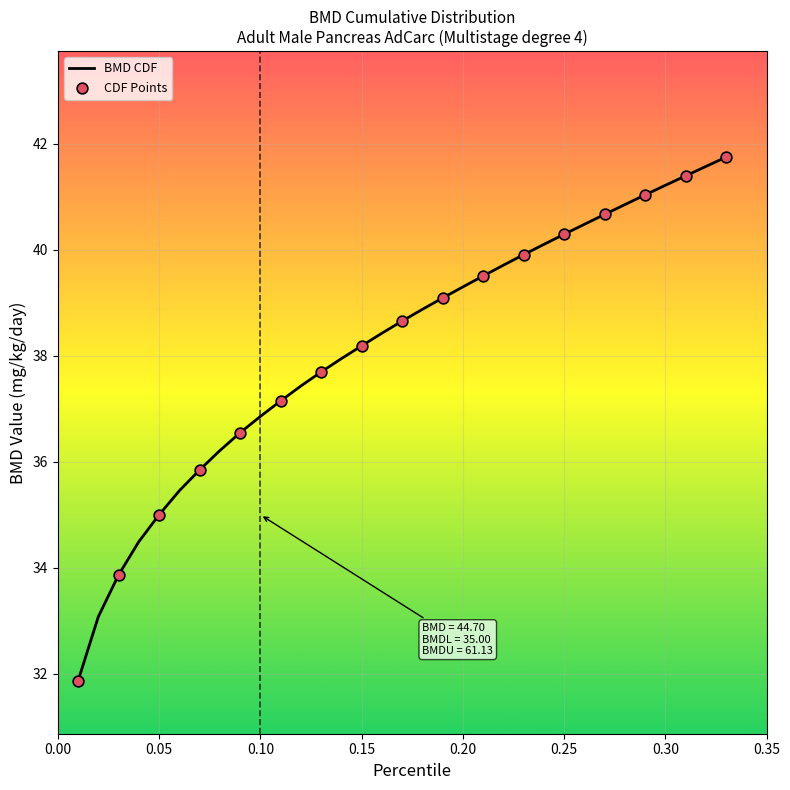

What is the minimum value shown in the chart?

31.9